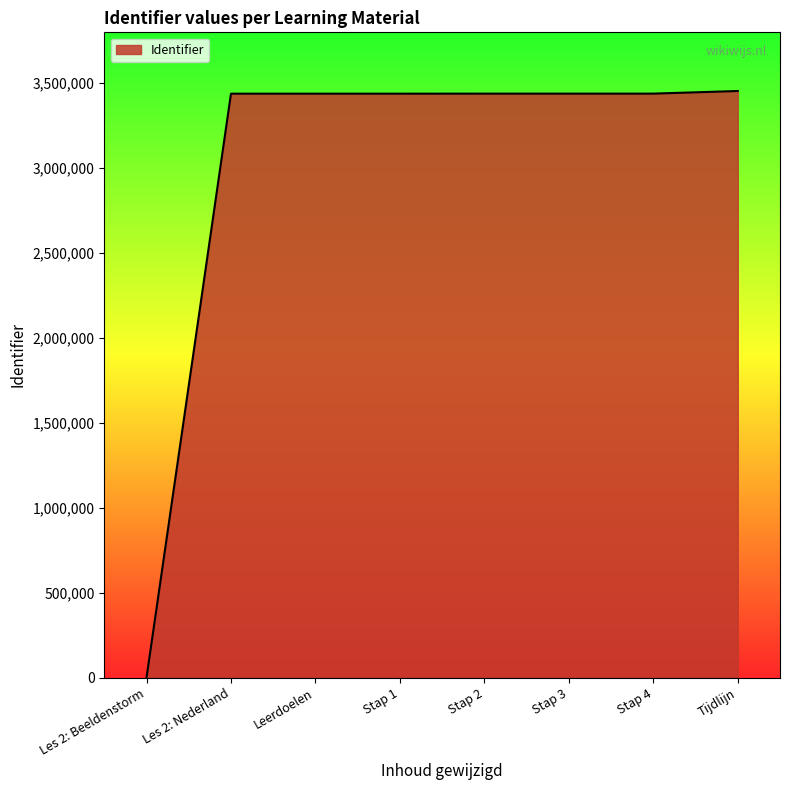

What is the difference between the maximum and minimum values?

3454062